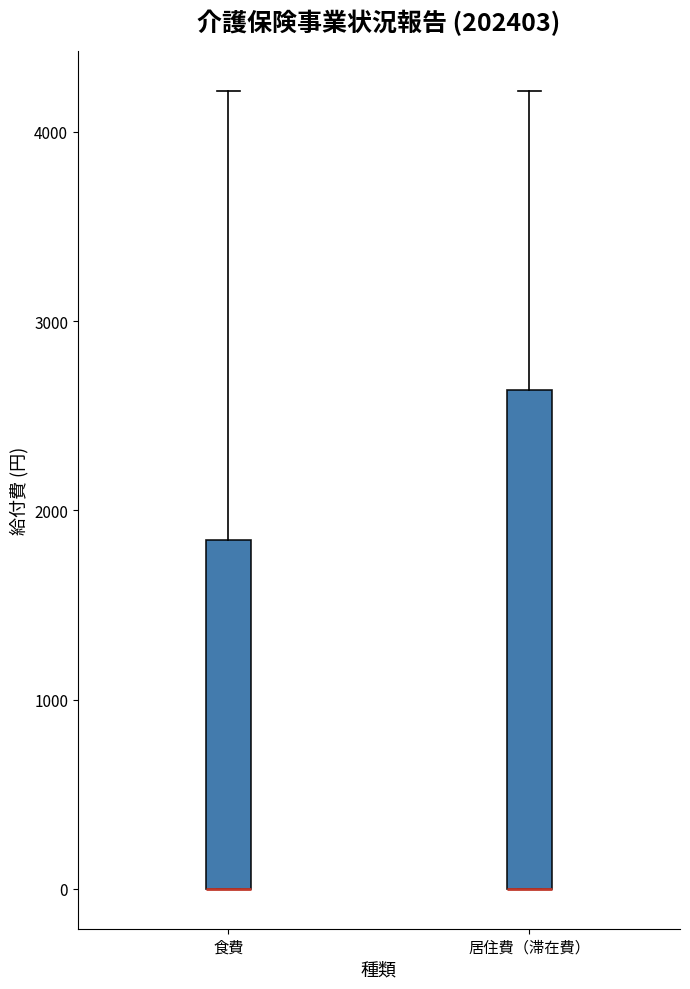

Comparing the boxes themselves (not the whiskers), which one is the tallest?

居住費（滞在費）